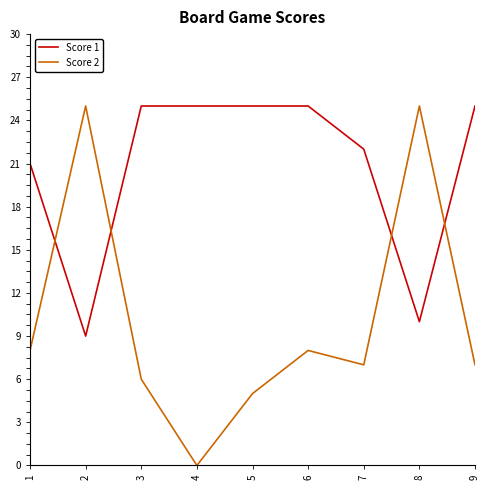

Reading left to right, list all the values displayed in this chart.

Score 1: 1=21	2=9	3=25	4=25	5=25	6=25	7=22	8=10	9=25
Score 2: 1=8	2=25	3=6	4=0	5=5	6=8	7=7	8=25	9=7